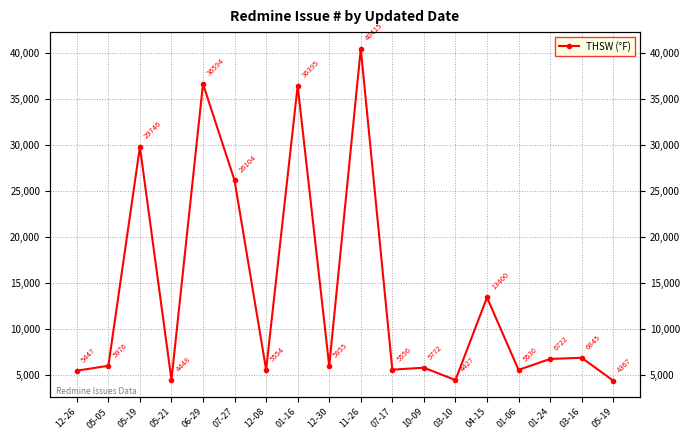

List the labels in order of value, largest first.

11-26, 06-29, 01-16, 05-19, 07-27, 04-15, 03-16, 01-24, 05-05, 12-30, 10-09, 07-17, 12-08, 01-06, 12-26, 05-21, 03-10, 05-19